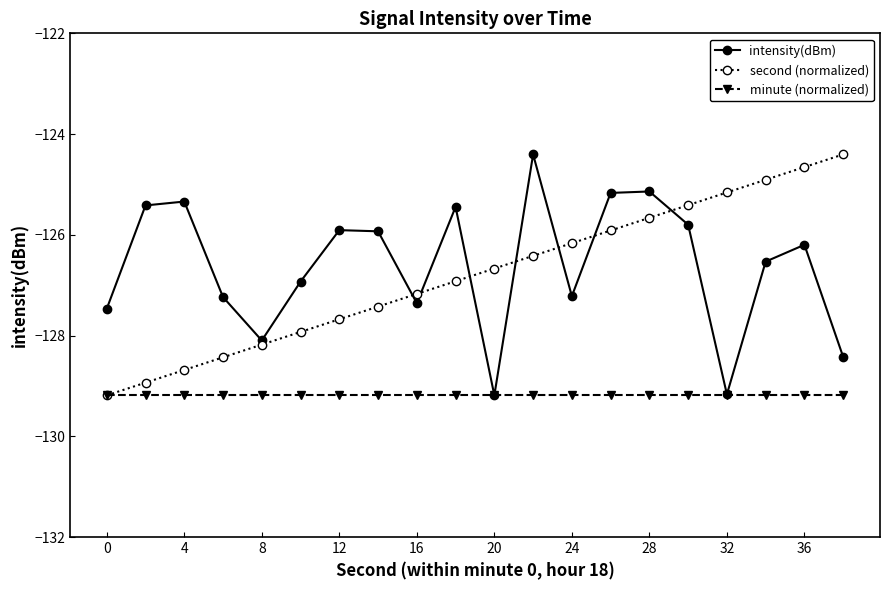

At how many categories does at least one series exceed -128?

19